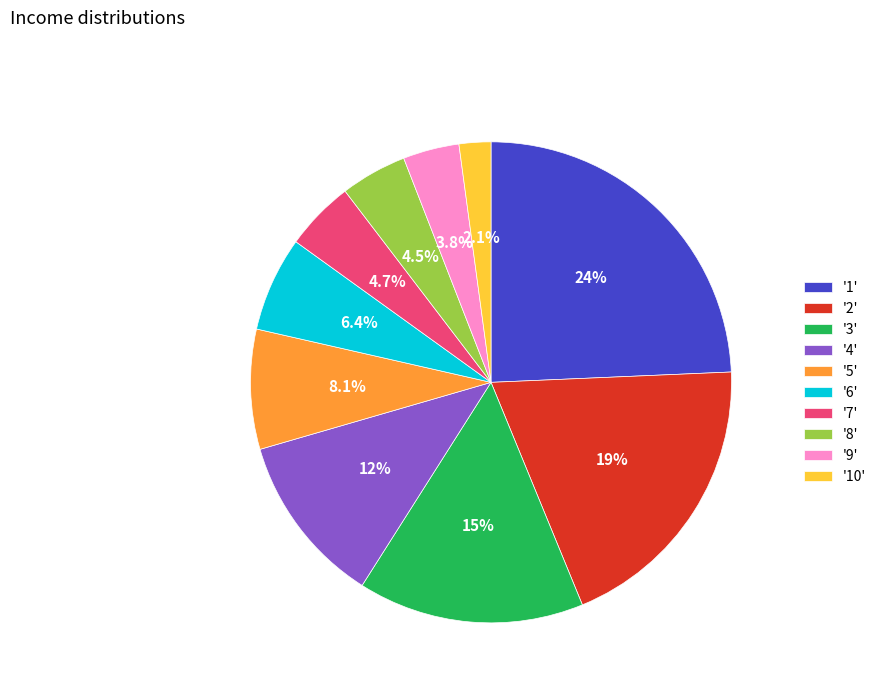

To the nearest percent, what is the difference between the largest and smallest slice percentages?

22%